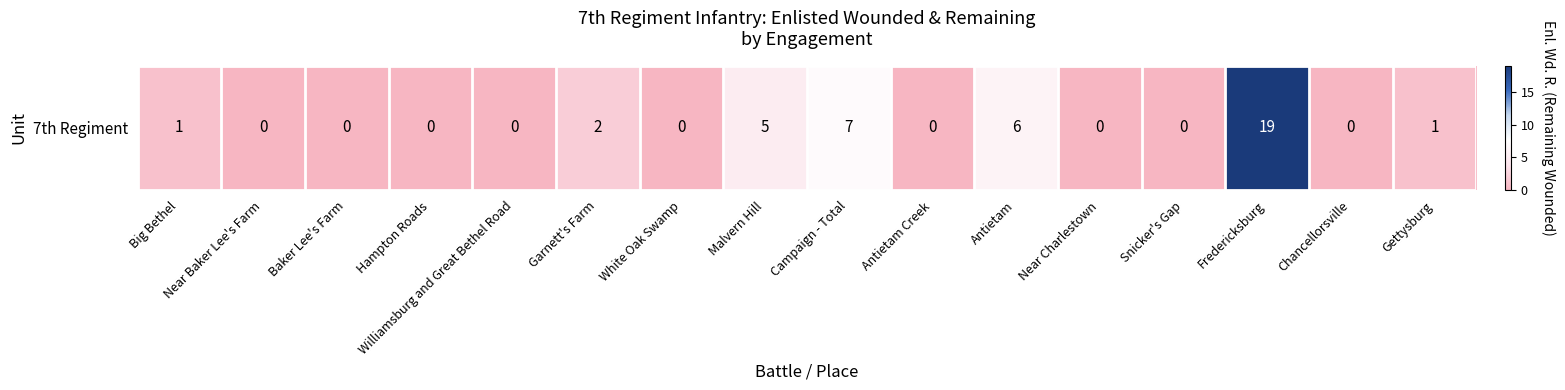

What is the sum of the values at Near Charlestown and Garnett's Farm?

2